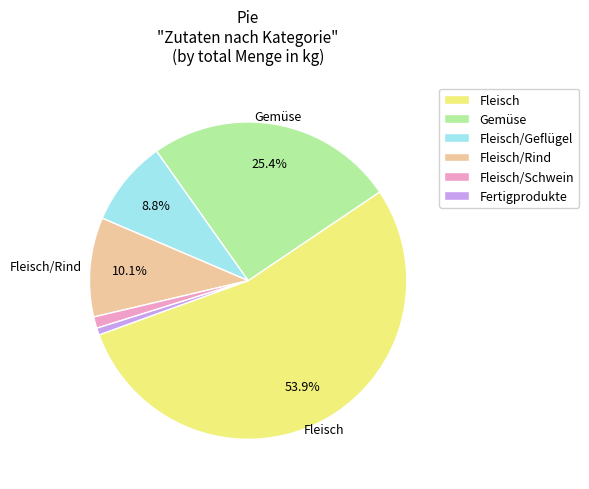

To the nearest percent, what is the difference between the Fleisch/Schwein and Fleisch/Geflügel slice percentages?

8%